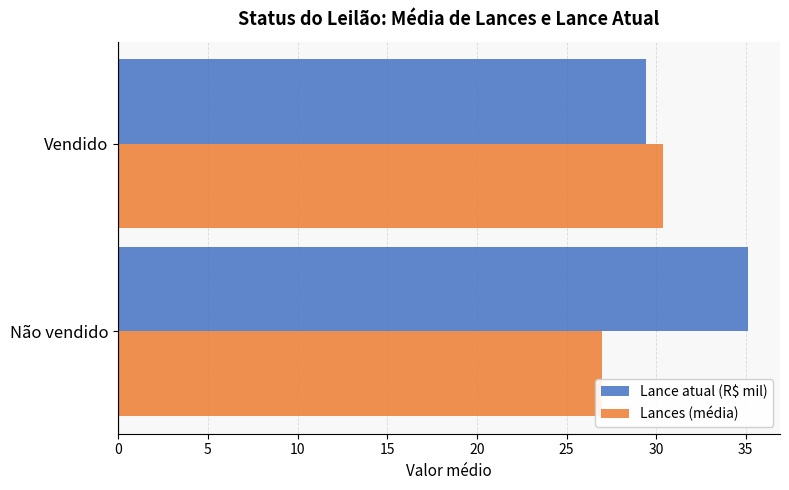

Which label corresponds to the smallest value in the chart?

Não vendido